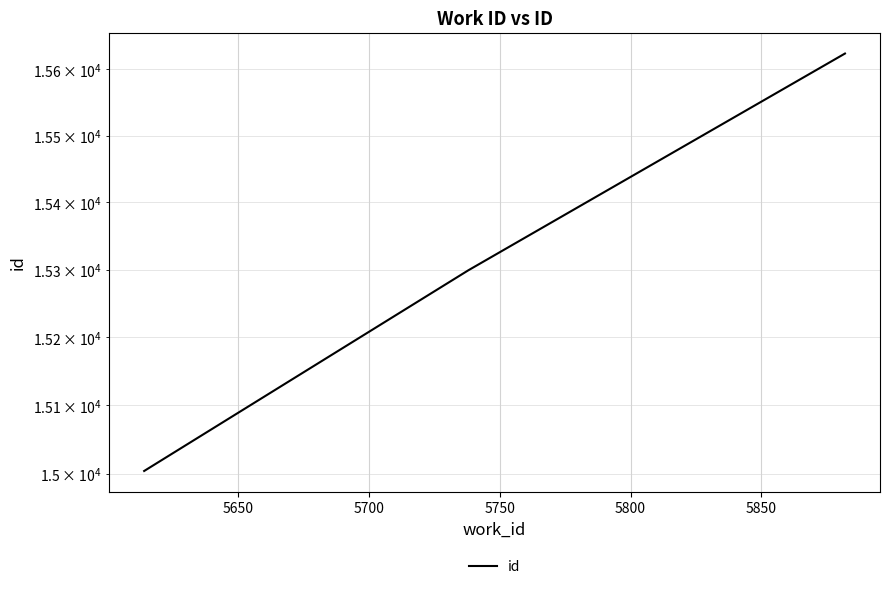

How many data points does each series have?

3